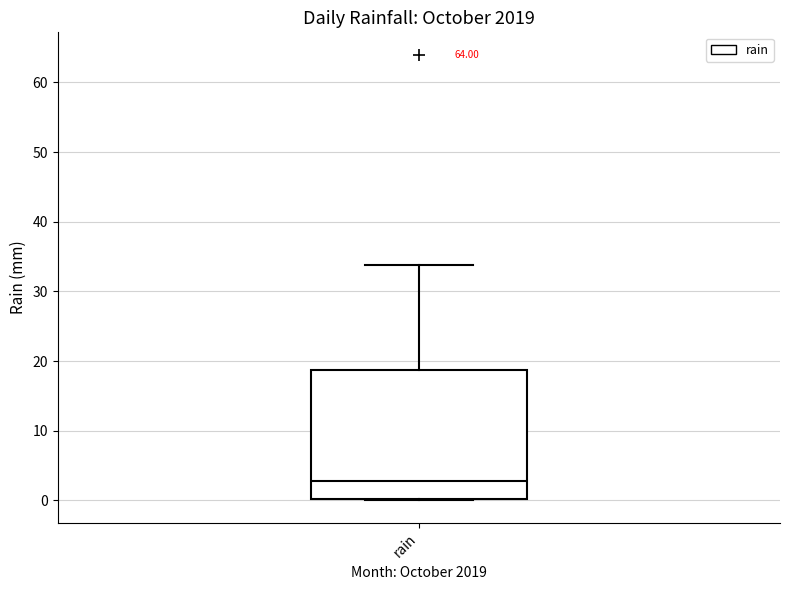

Where does the median line of the box for rain sit on the y-axis? The values are not printed on the chart, so give them approximately, as read against the axis.

3